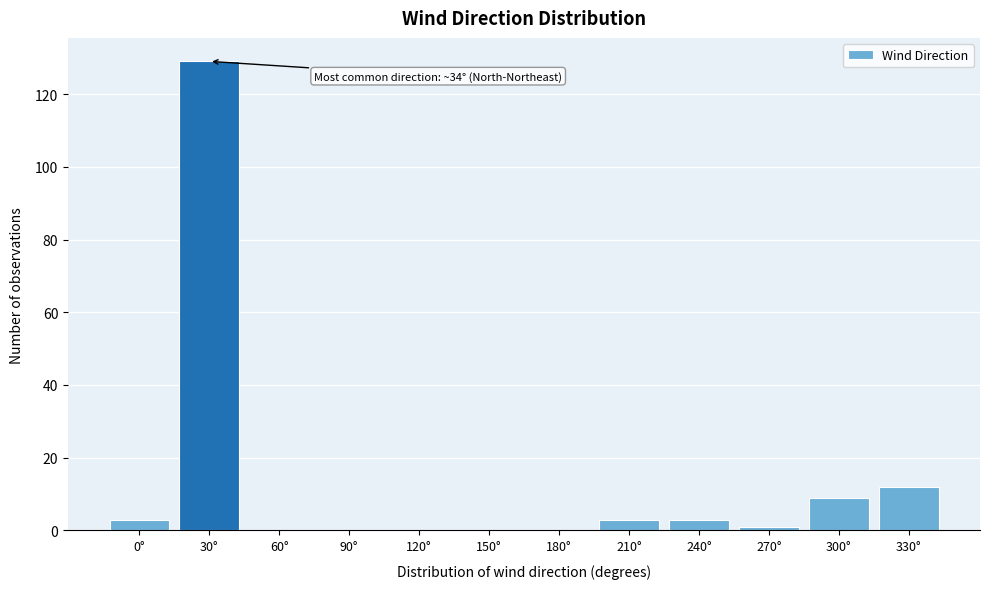

Reading right to left, transcribe all the data shown in this chart.

330°=12	300°=9	270°=1	240°=3	210°=3	180°=0	150°=0	120°=0	90°=0	60°=0	30°=129	0°=3